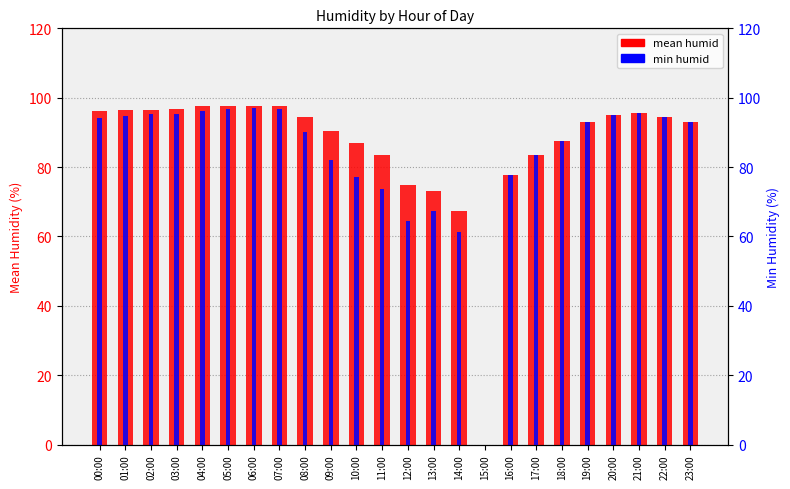

What is the difference between the second highest and minimum values in the min humid series?

96.6